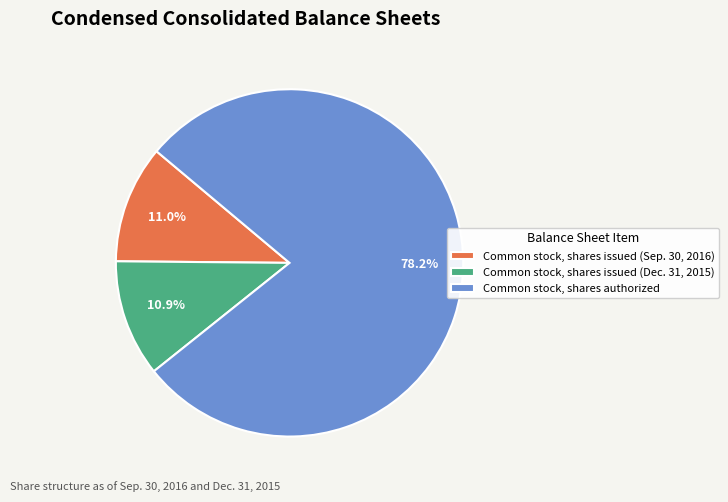

What is the ratio of the value at Common stock, shares authorized to the value at Common stock, shares issued (Dec. 31, 2015)?

7.2